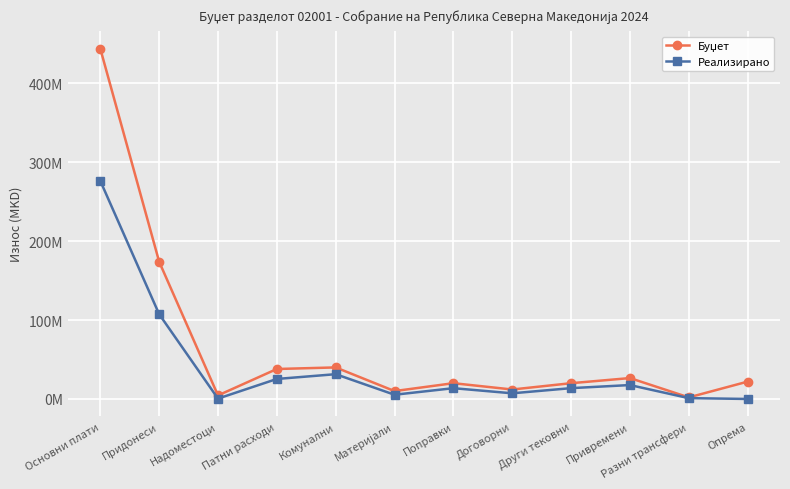

How many lines are shown in the chart?

2